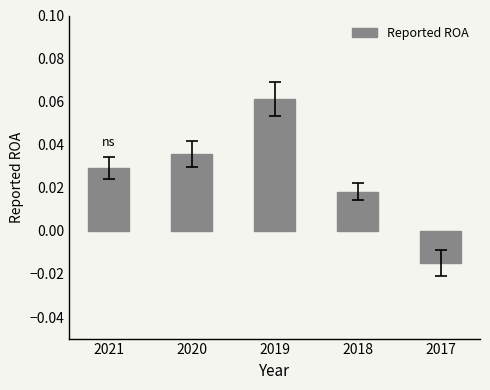

Count the number of data series in this chart.

1